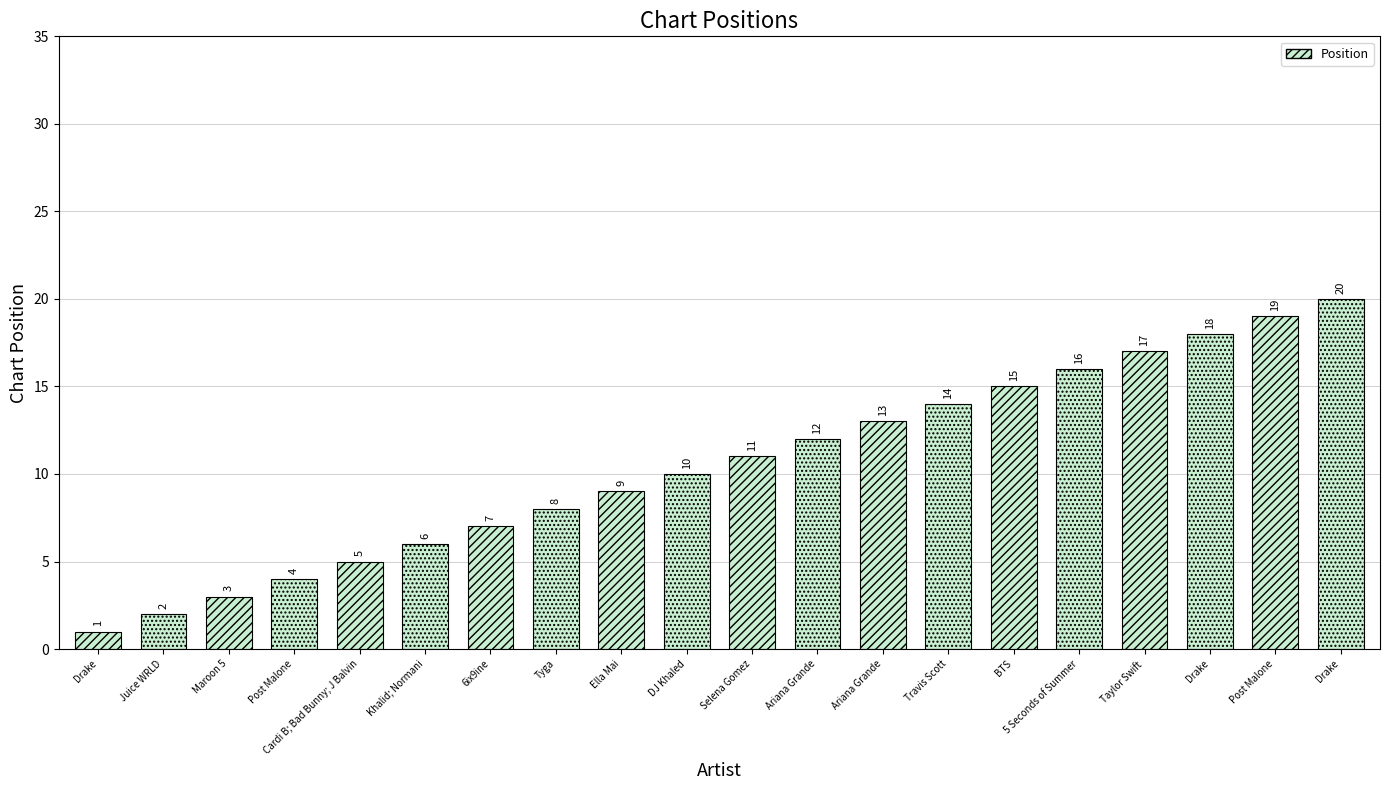

What value does the data have at Maroon 5, to the nearest 5?

5